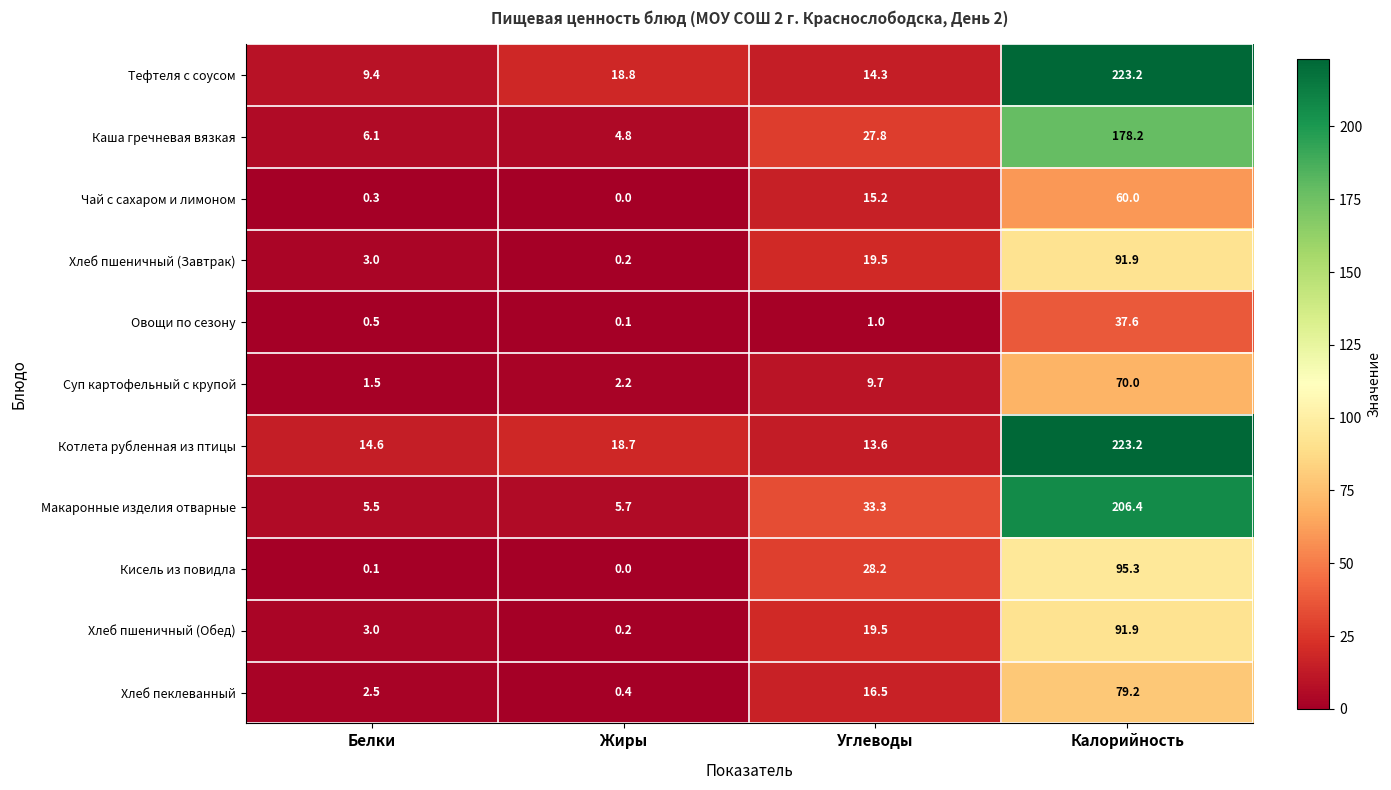

What is the average value of the Кисель из повидла series?

30.9